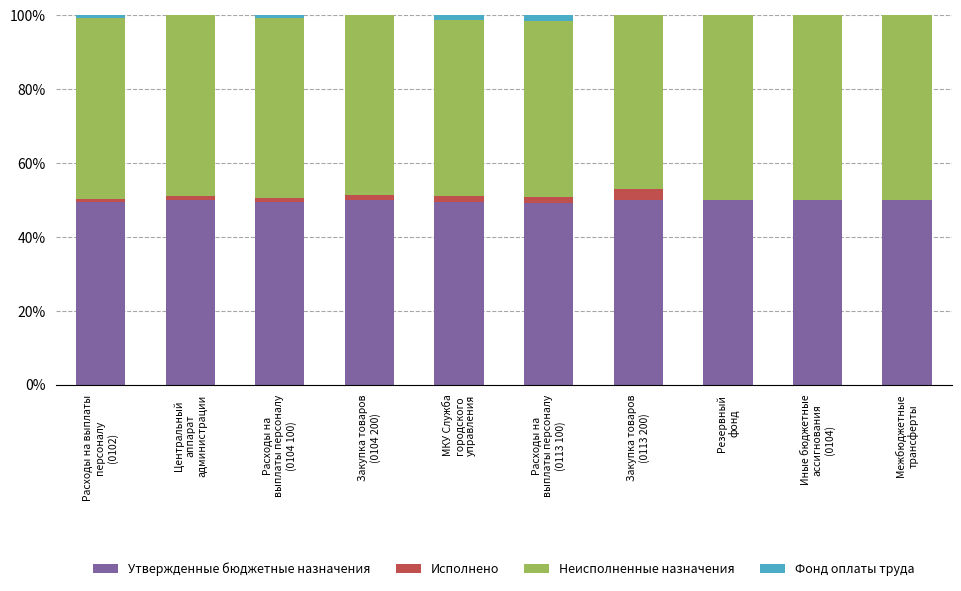

What is the highest value of the Утвержденные бюджетные назначения series?

50.0